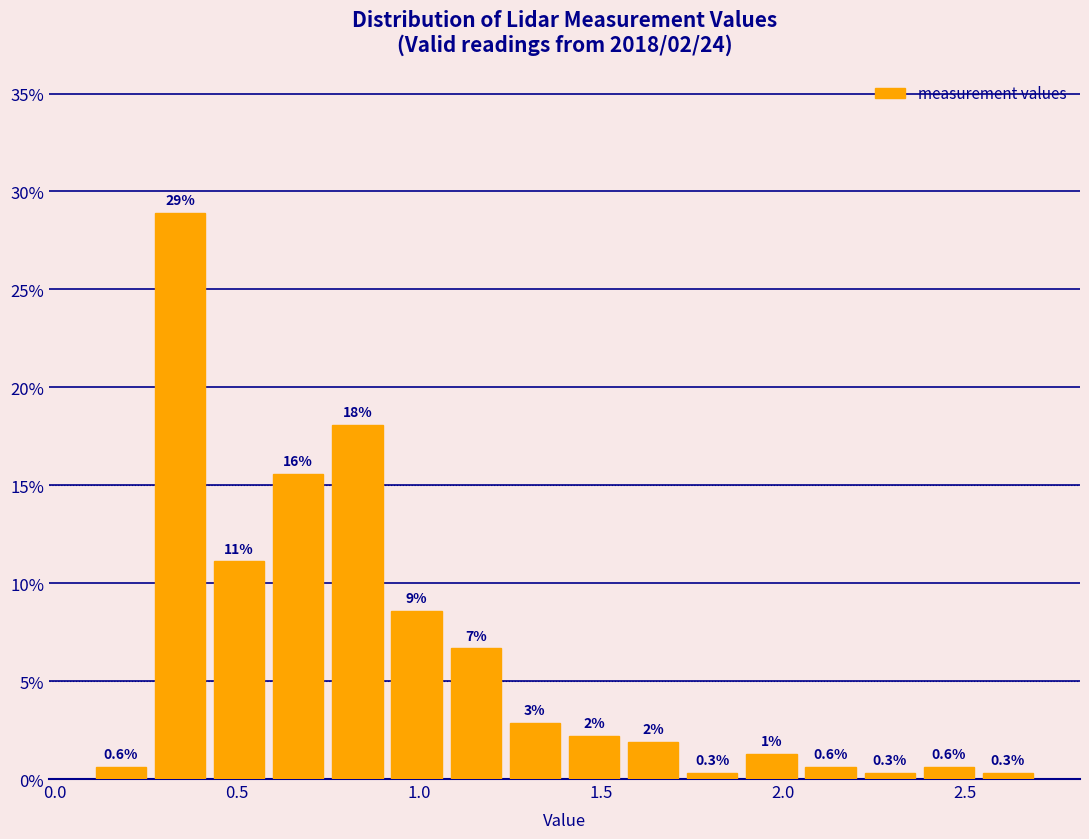

Around what value on the x-axis is the tallest bar? Give the approximate position of its centre, as read against the axis.

0.35